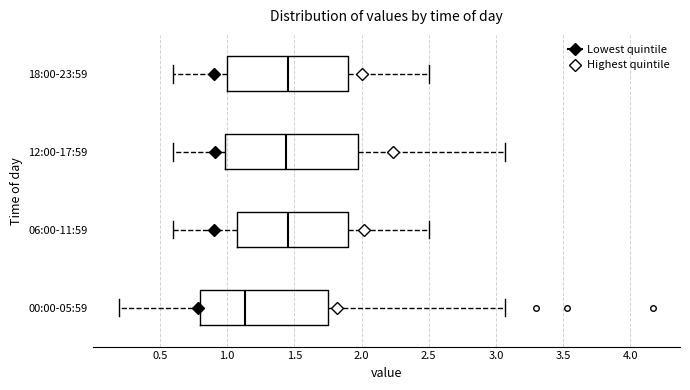

Reading bottom to top, transcribe this box plot: for each box, give where its median line is, the range the box spans, and where its two whiskers end, as read against the x-axis. The values are not printed on the chart, so give them approximately, as read against the axis.

00:00-05:59: median 1.15, box 0.80 to 1.75, whiskers 0.20 to 3.05
06:00-11:59: median 1.45, box 1.10 to 1.90, whiskers 0.60 to 2.50
12:00-17:59: median 1.45, box 1.00 to 2.00, whiskers 0.60 to 3.05
18:00-23:59: median 1.45, box 1.00 to 1.90, whiskers 0.60 to 2.50